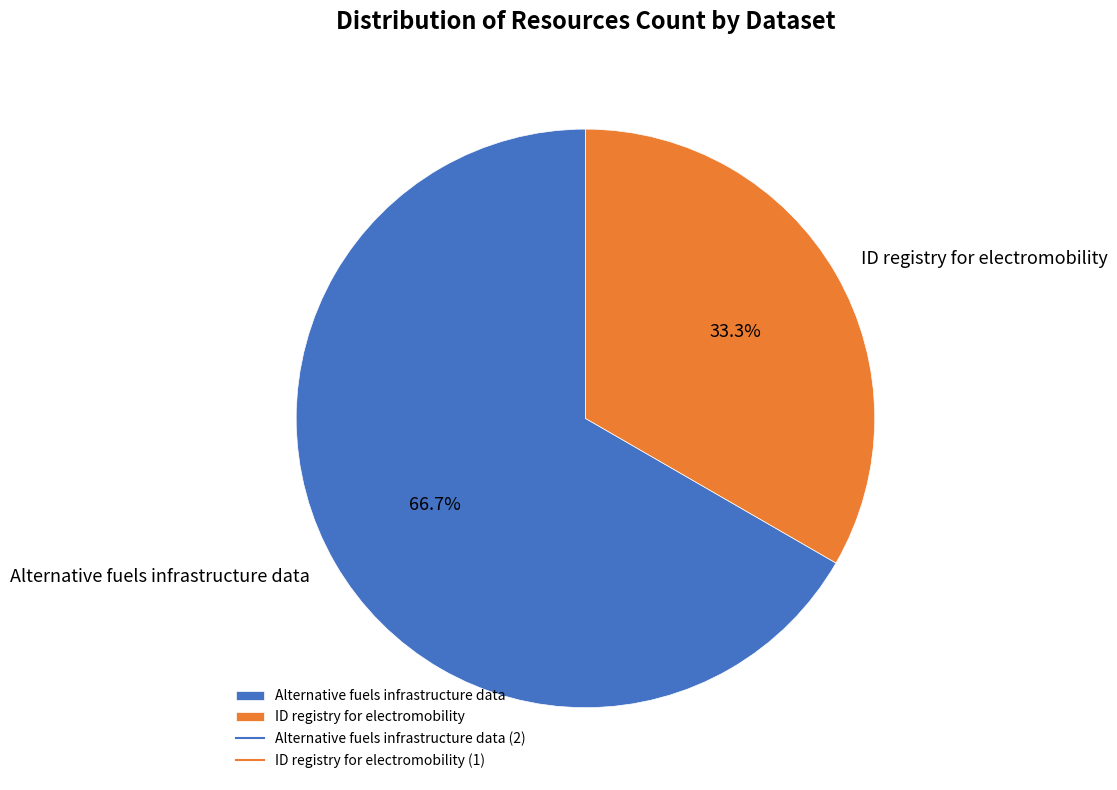

Is the sum of Alternative fuels infrastructure data and ID registry for electromobility greater than half?

Yes